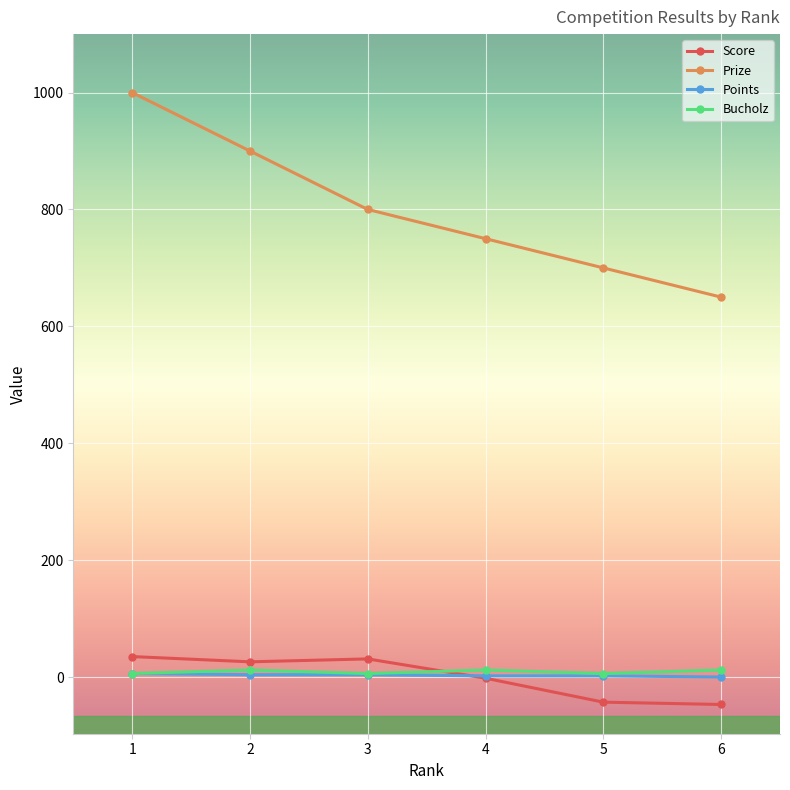

True or false: Bucholz and Prize cross at least once.

False